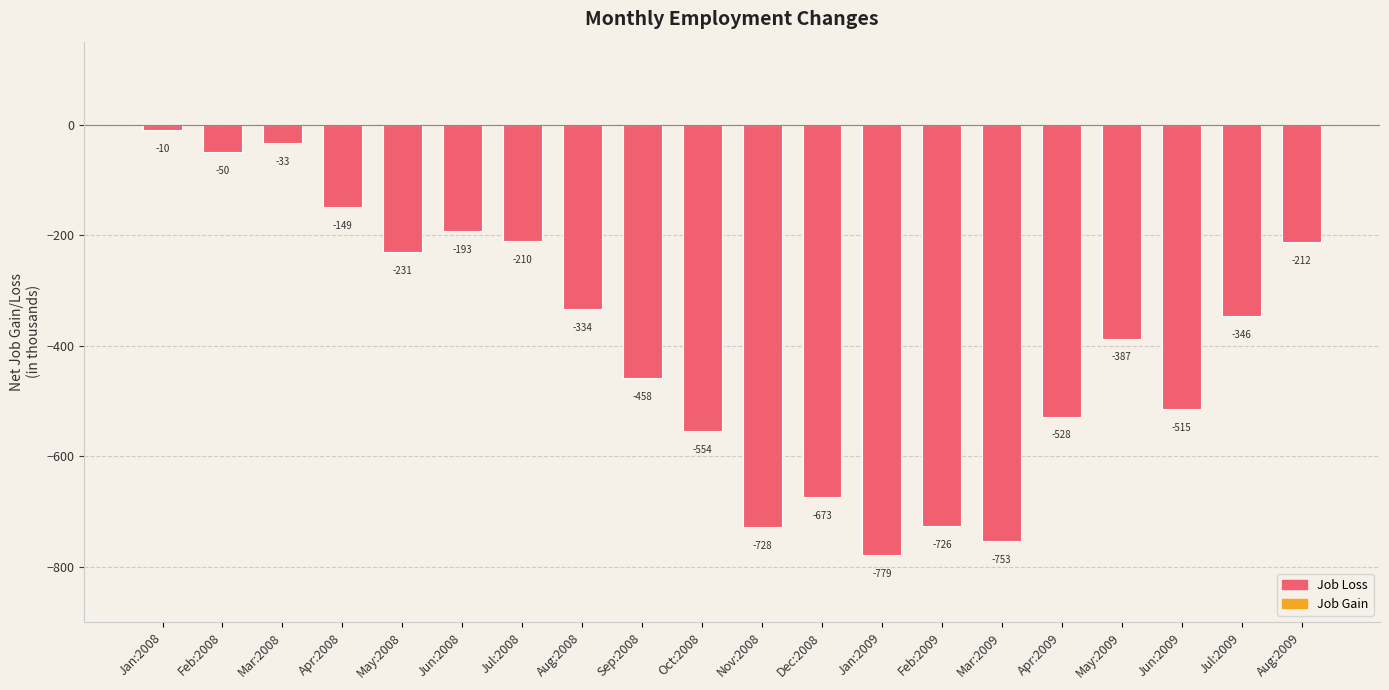

Where is the data nearest to the value -394?

May:2009